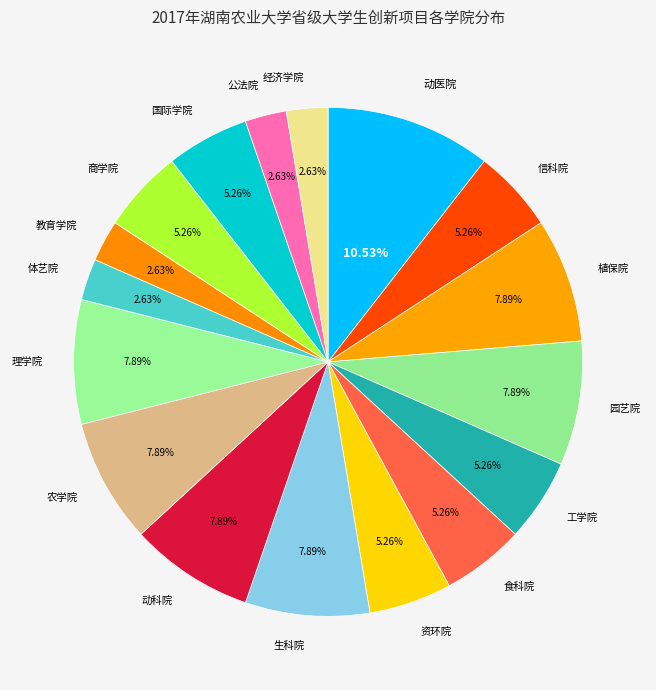

What percentage is NOT represented by 信科院?

94.7%